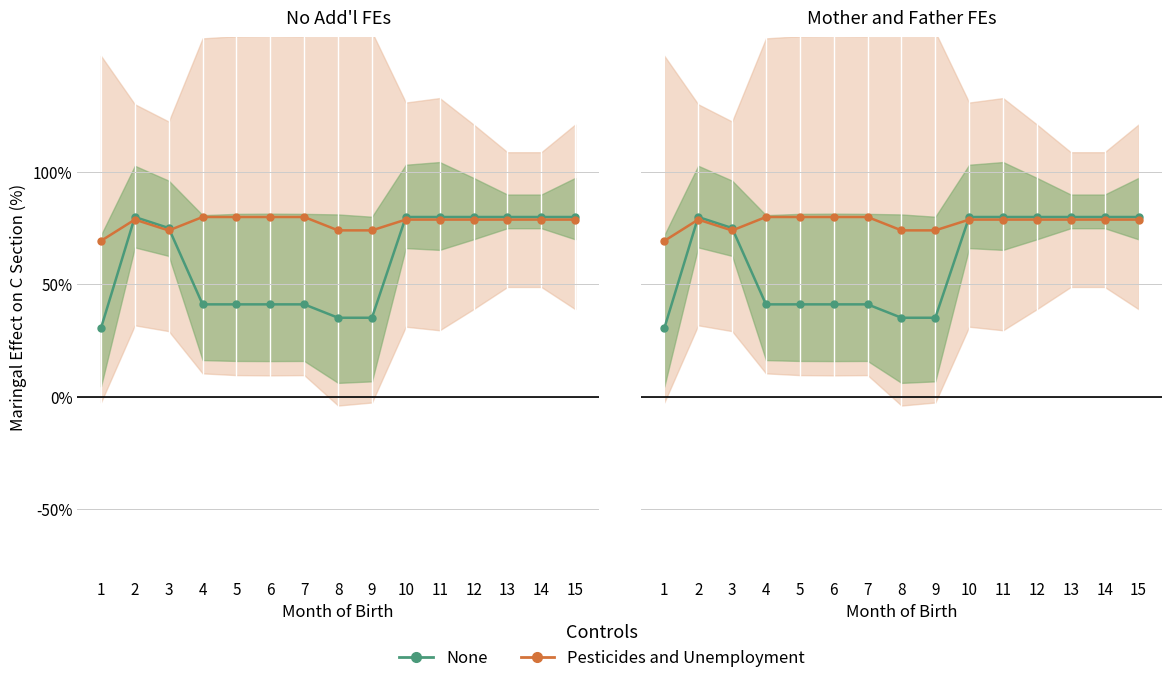

How many lines are shown in the chart?

2